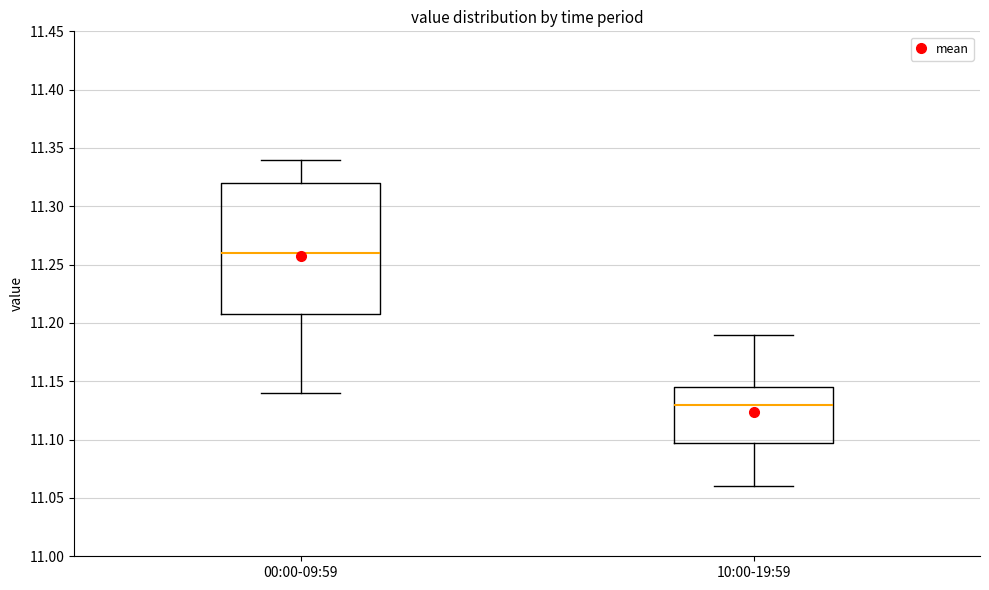

Which box is the tallest, from its lower edge to its upper edge?

00:00-09:59